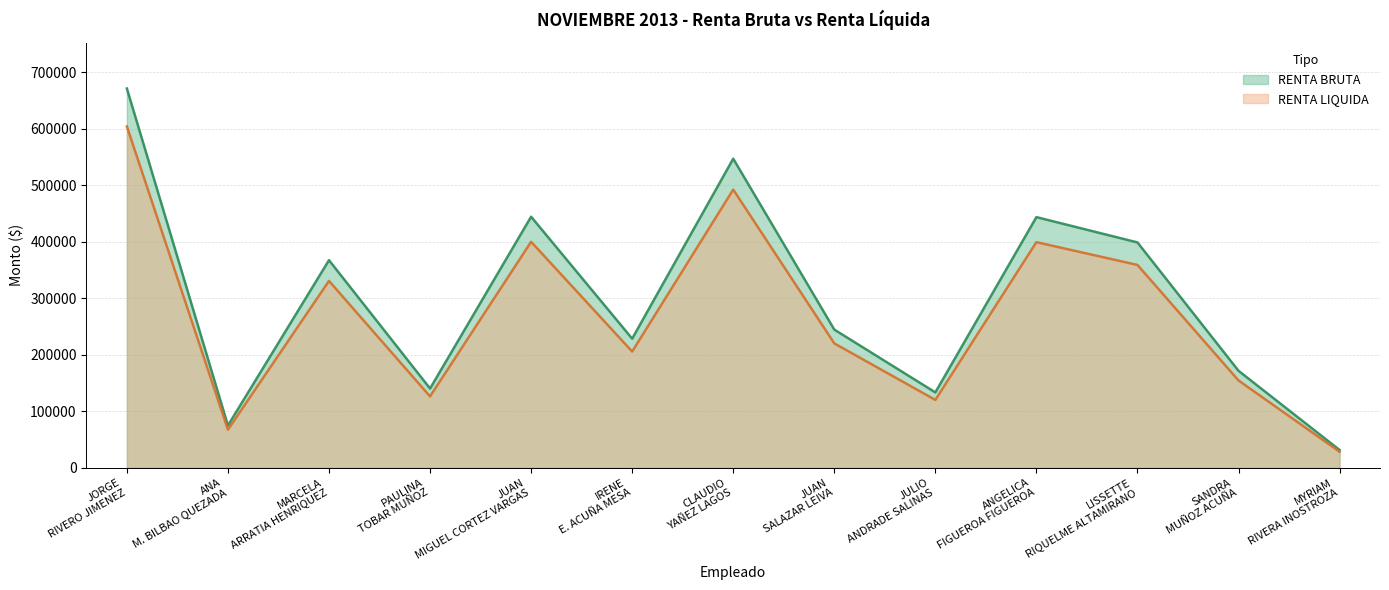

True or false: RENTA BRUTA and RENTA LIQUIDA cross at least once.

False